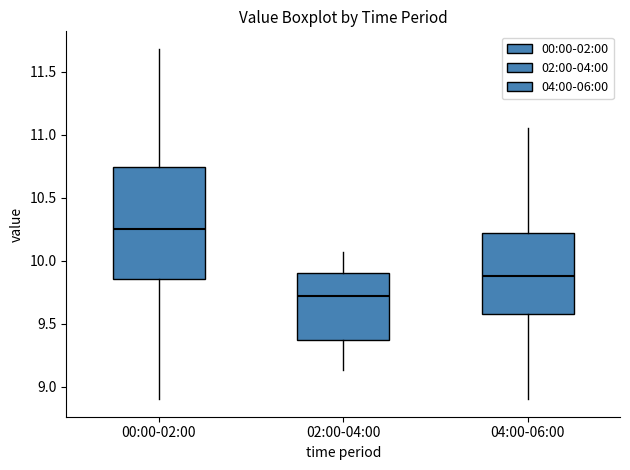

Where does the upper whisker of the box for 04:00-06:00 end on the y-axis? The values are not printed on the chart, so give them approximately, as read against the axis.

11.05